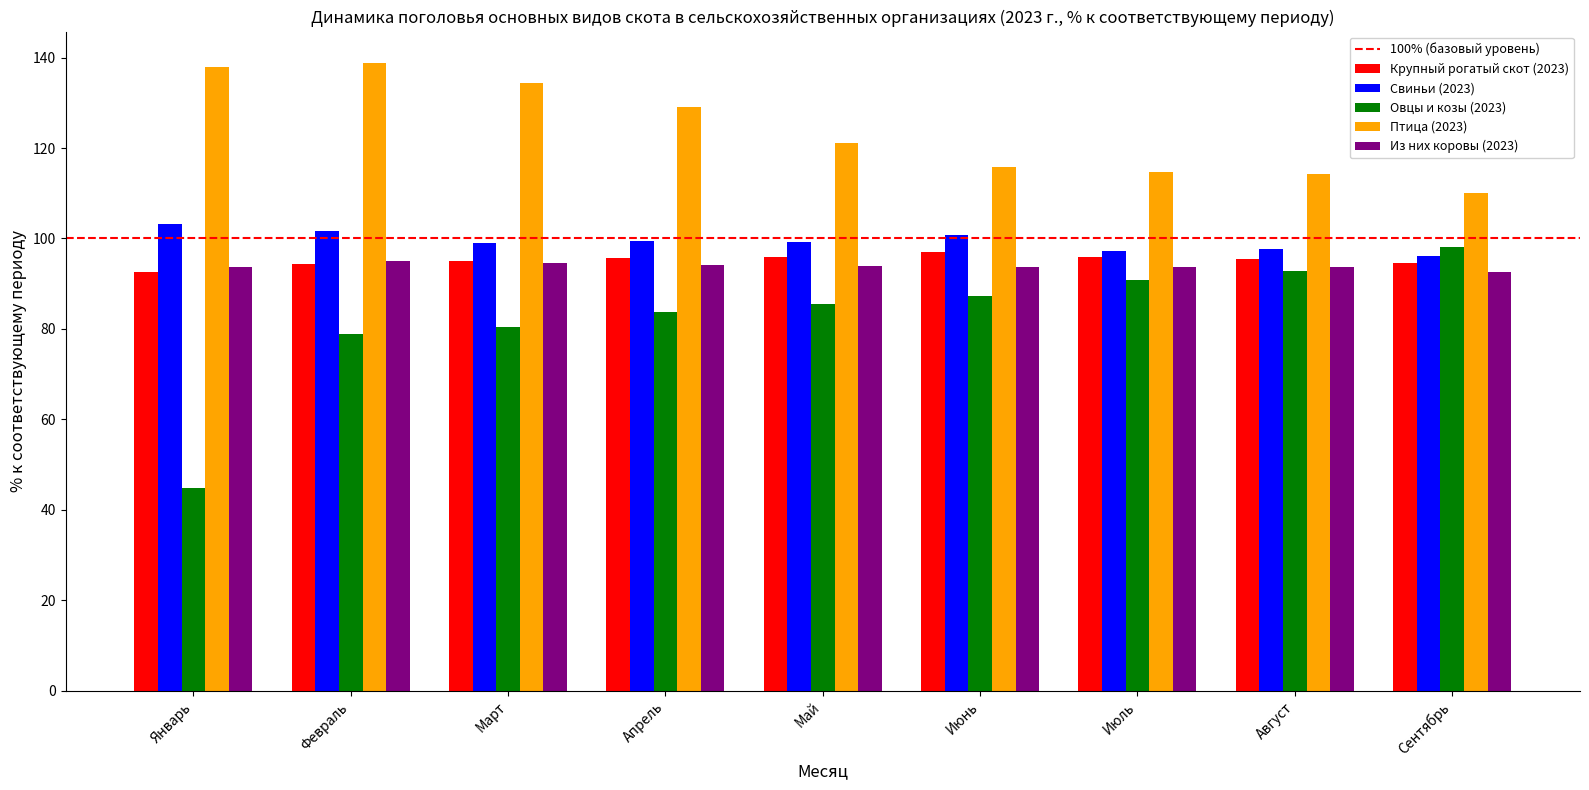

At which label is Овцы и козы (2023) closest to 71?

Февраль